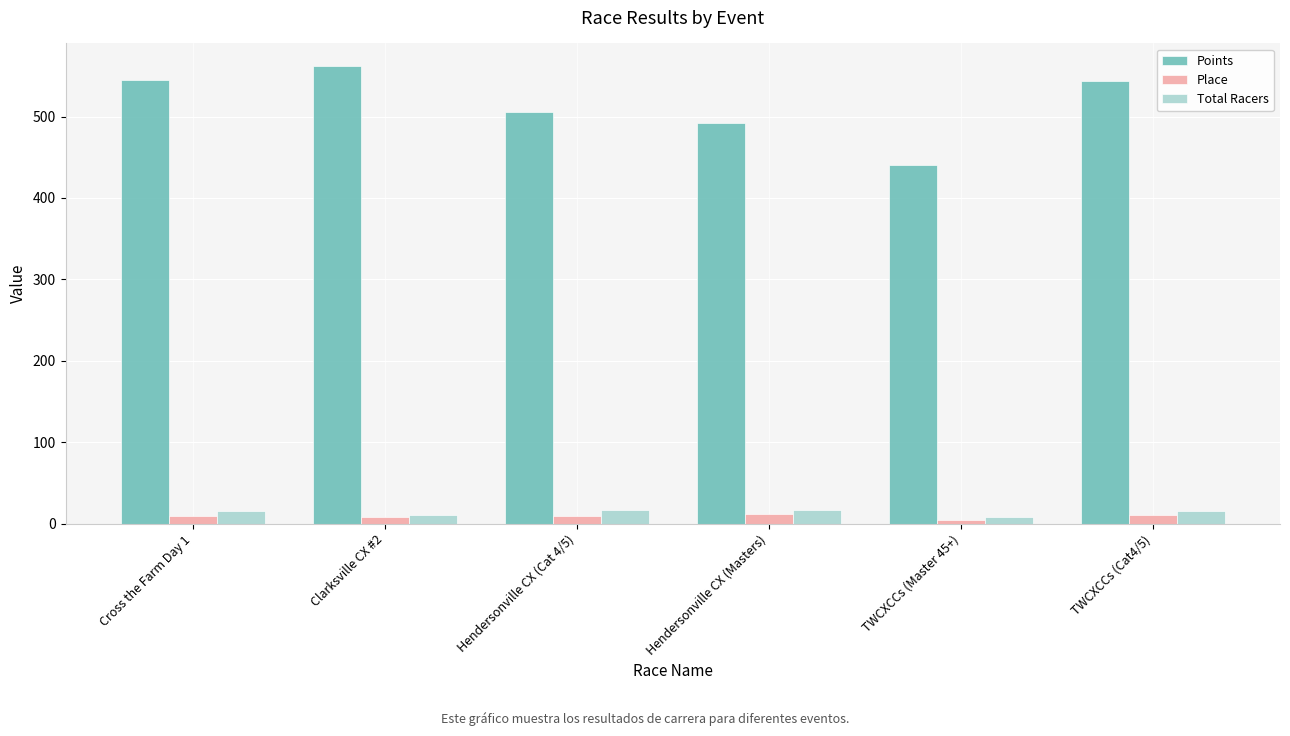

At how many categories does at least one series exceed 307?

6